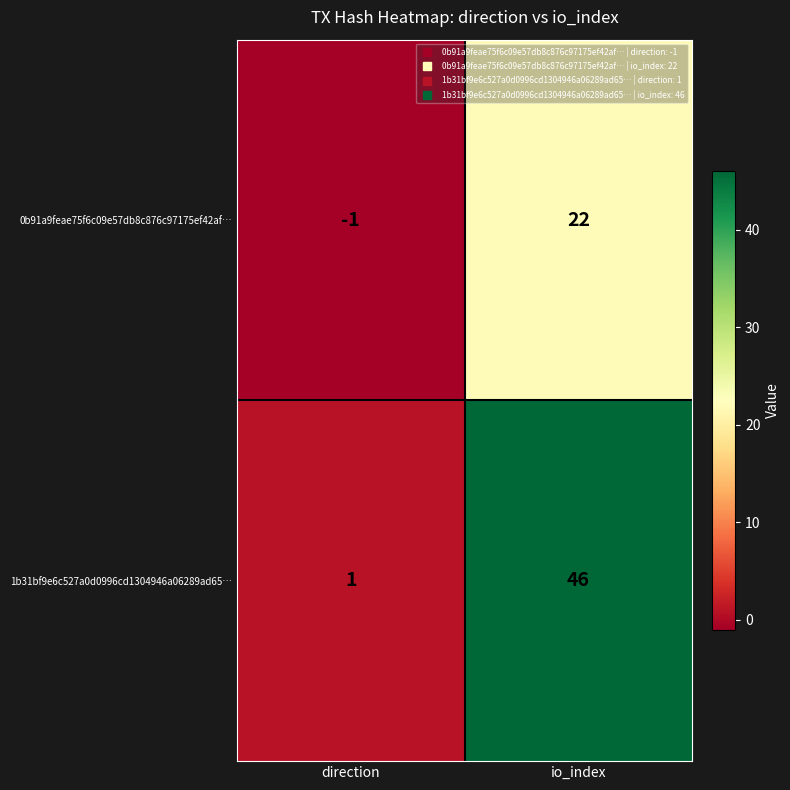

Reading left to right, transcribe all the data shown in this chart.

0b91a9feae75f6c09e57db8c876c97175ef42af…: -1	22
1b31bf9e6c527a0d0996cd1304946a06289ad65…: 1	46